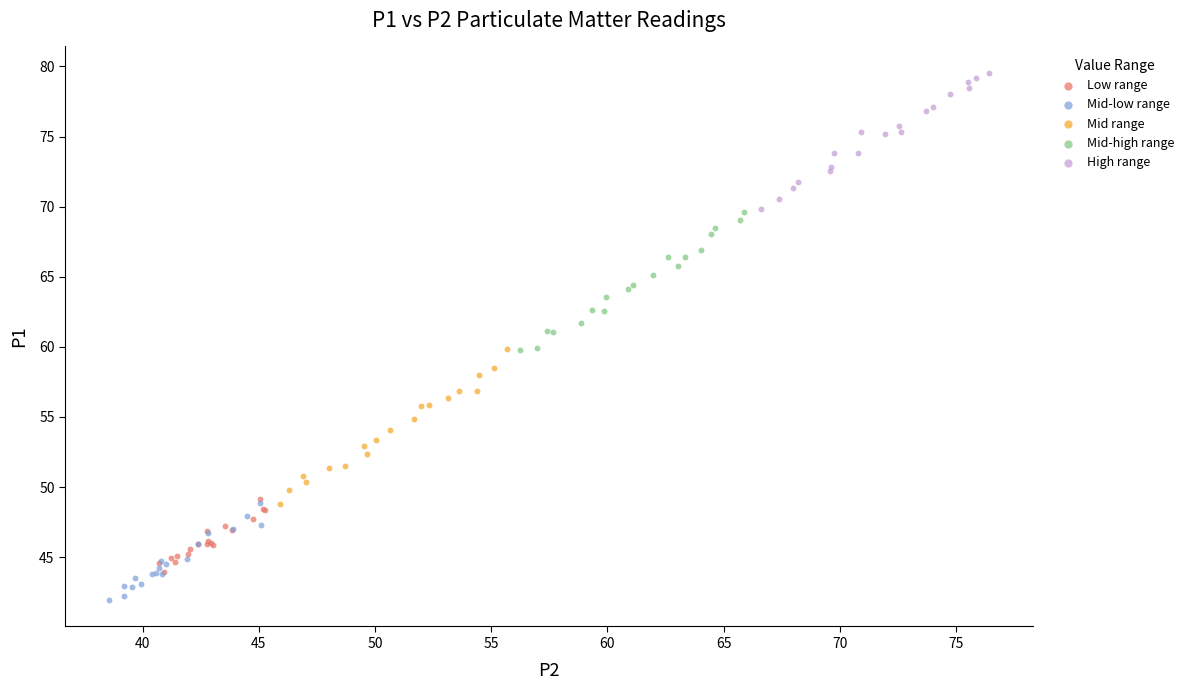

What are all the series names shown in the legend?

Low range, Mid-low range, Mid range, Mid-high range, High range